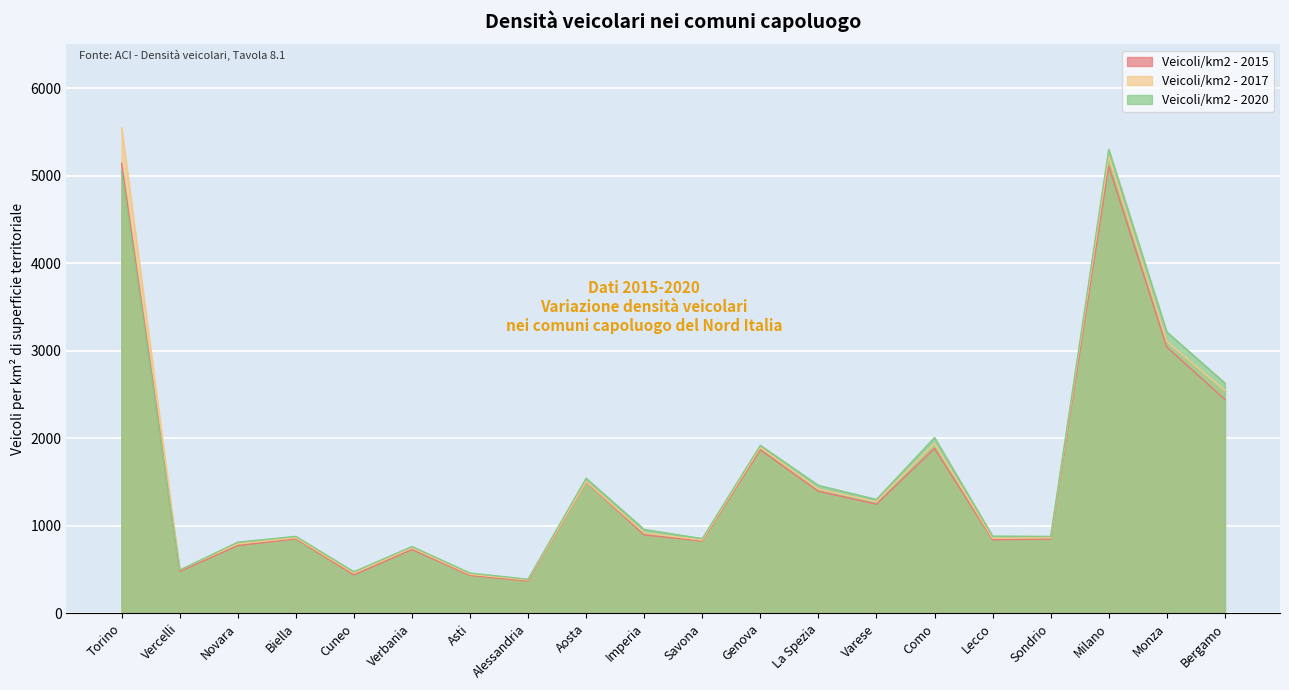

Between which two adjacent categories do Veicoli/km2 - 2020 and Veicoli/km2 - 2015 first intersect?

Torino and Vercelli